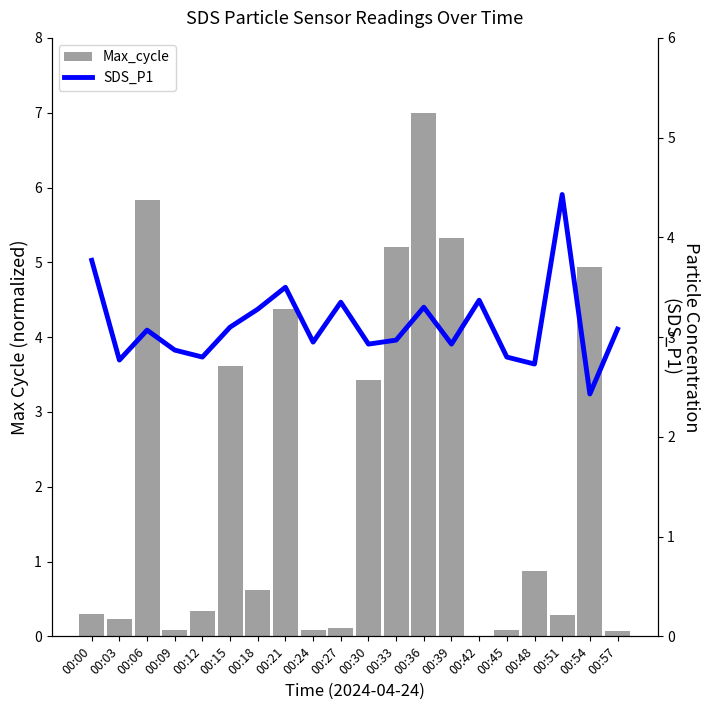

Rank the series by their maximum value, from highest to lowest.

Max_cycle, SDS_P1